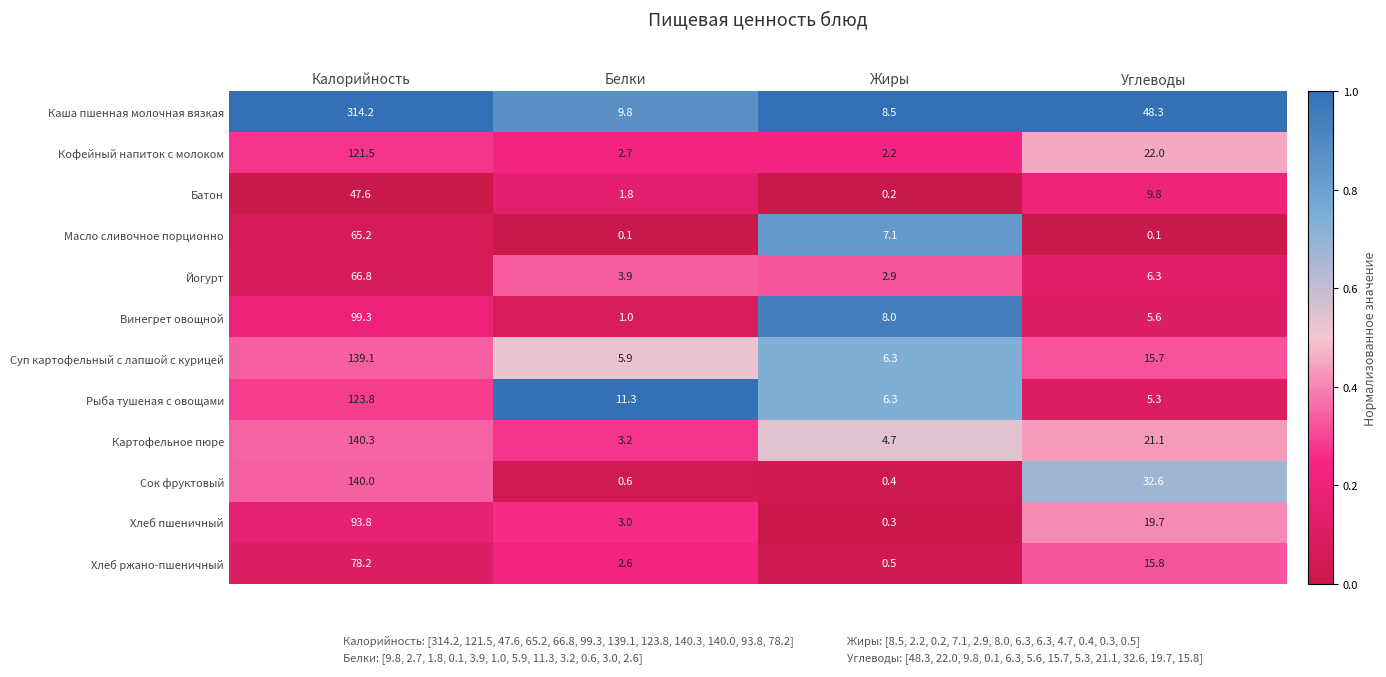

True or false: Картофельное пюре has a value of 140.3 at Калорийность.

True